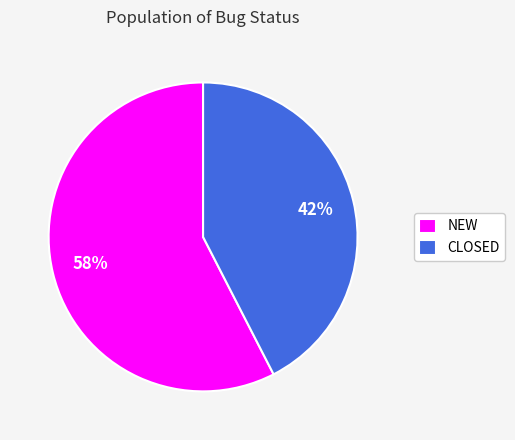

Rank the categories by value from lowest to highest.

CLOSED, NEW